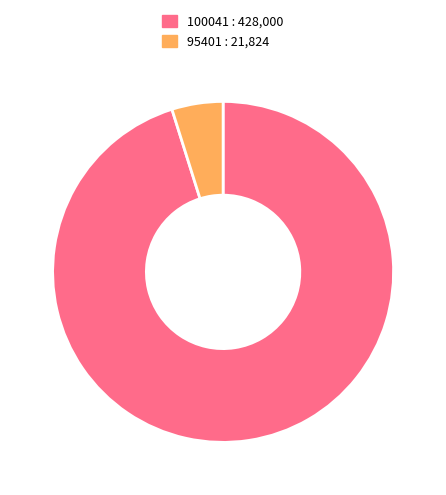

What is the ratio of the value at 100041 to the value at 95401?

19.6